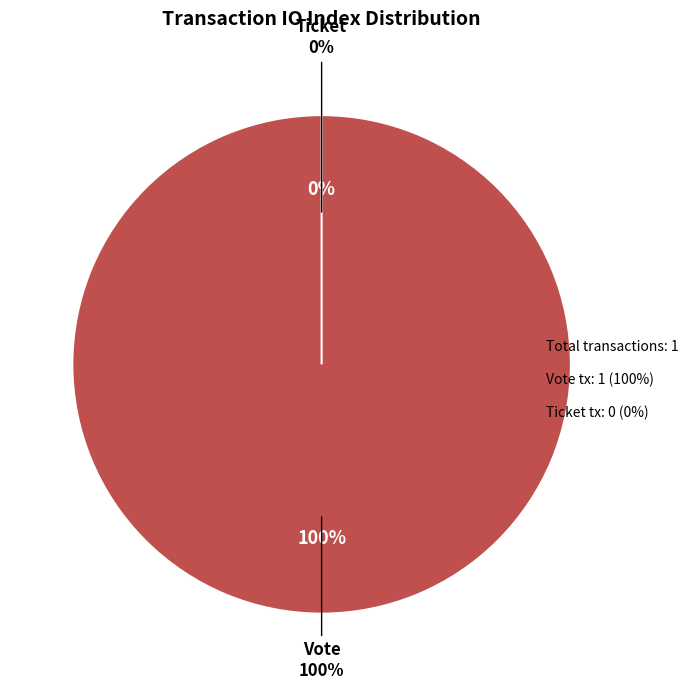

Which slice represents more than half of the pie?

Vote (io_index=1)